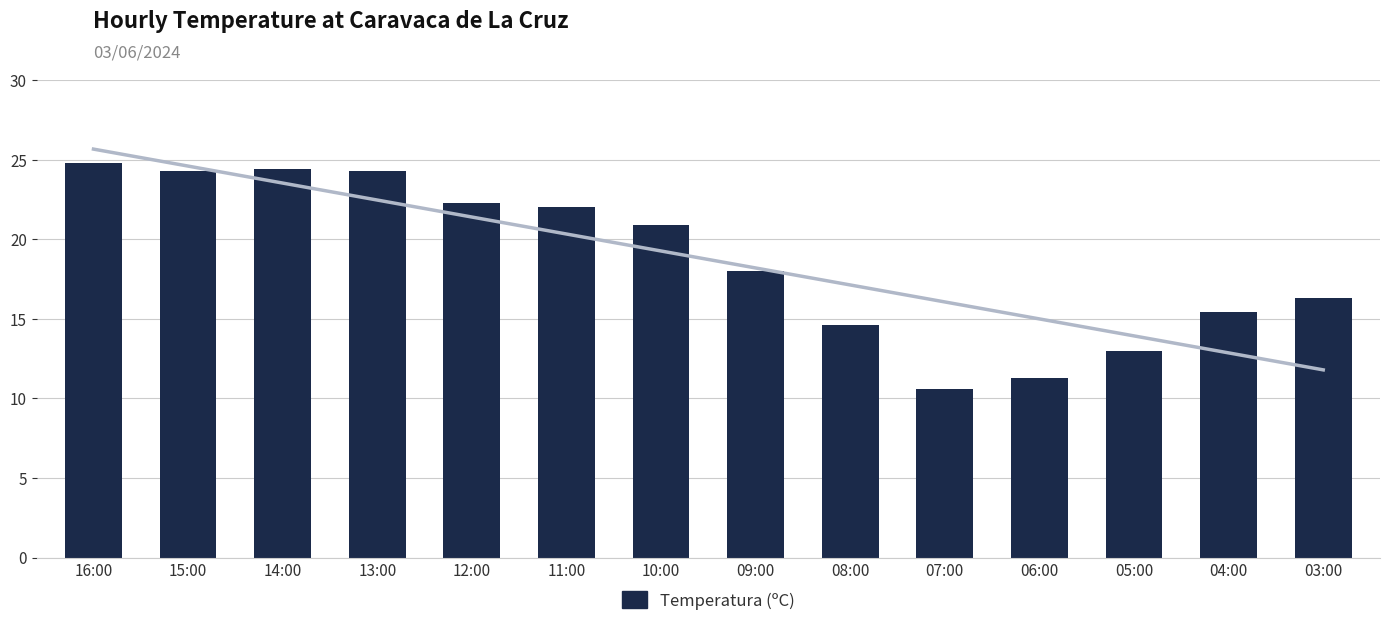

Rank the categories by value from highest to lowest.

16:00, 14:00, 15:00, 13:00, 12:00, 11:00, 10:00, 09:00, 03:00, 04:00, 08:00, 05:00, 06:00, 07:00